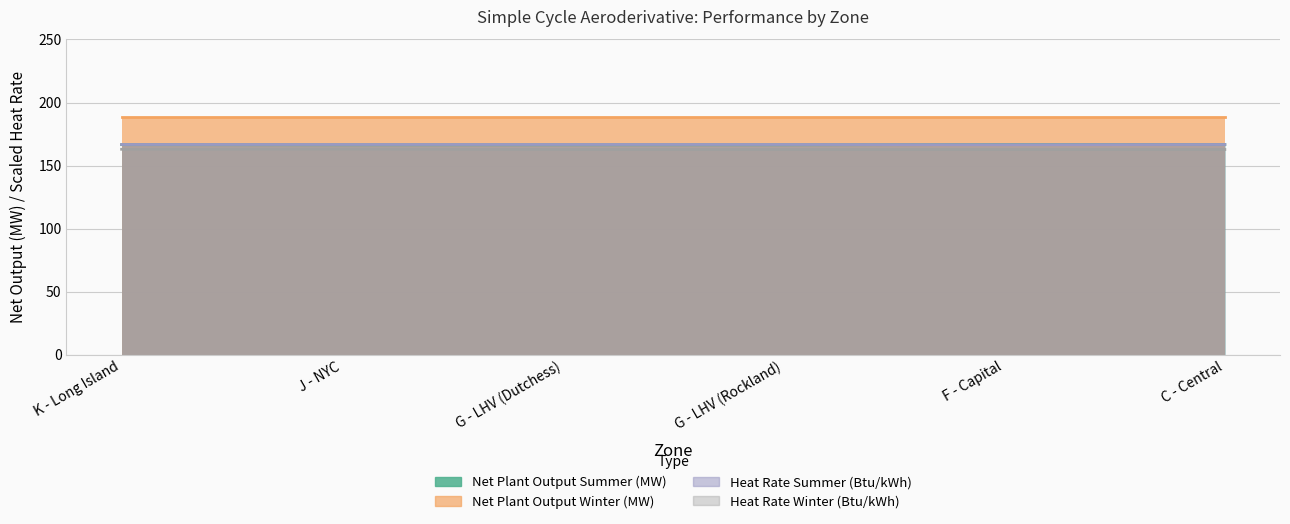

True or false: Net Plant Output Summer (MW) and Heat Rate Winter (Btu/kWh) cross at least once.

False